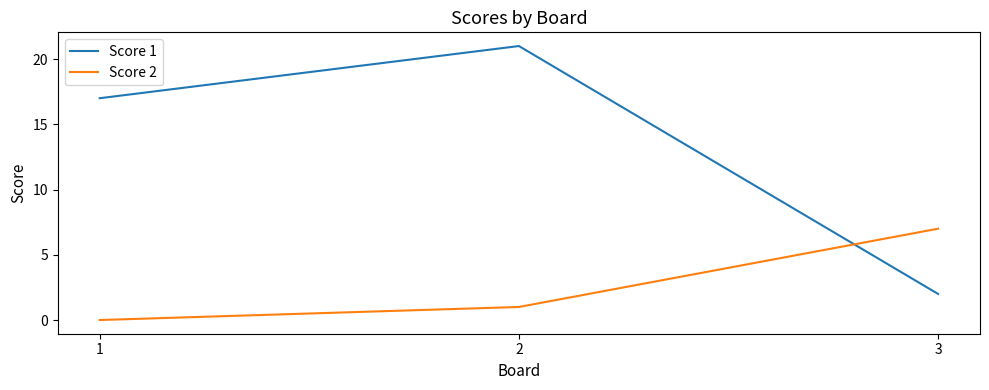

At how many categories does at least one series exceed 9?

2